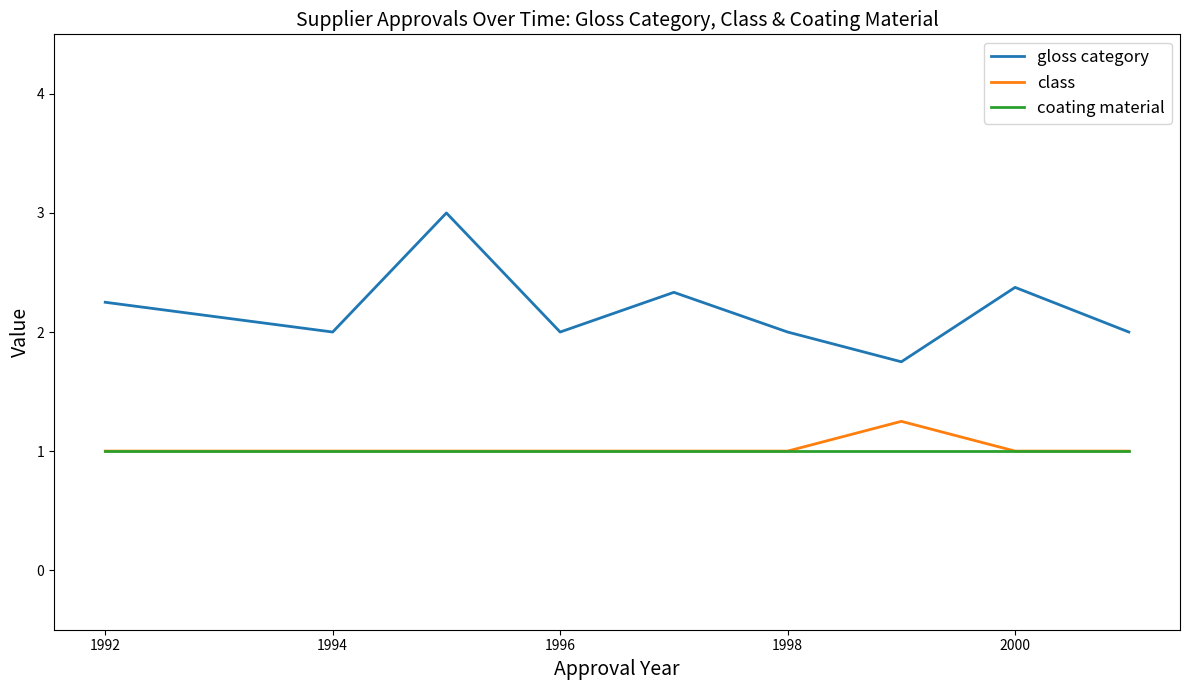

What is the minimum value for coating material?

1.0